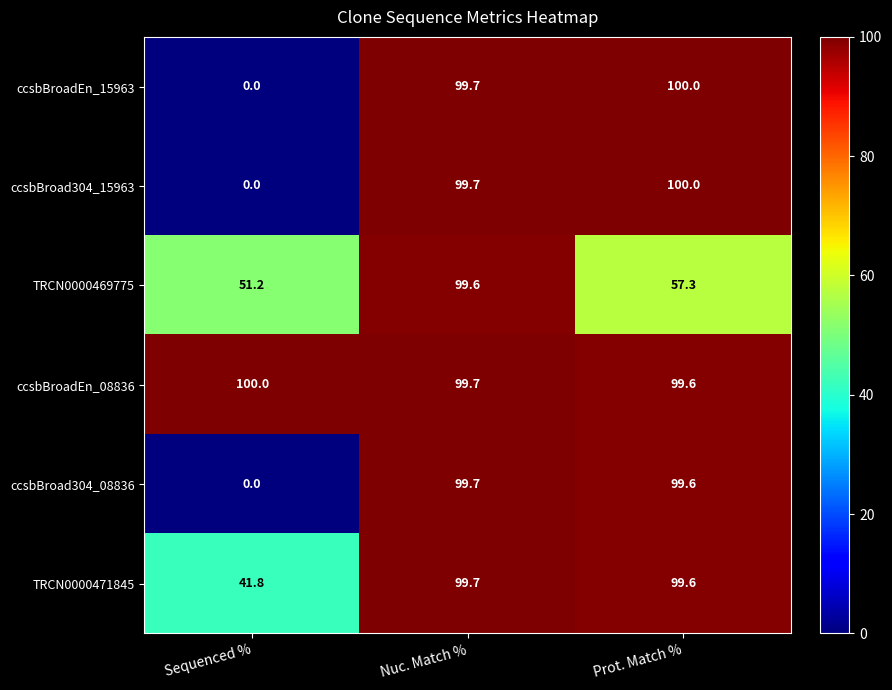

At which category is the sum across all series the highest?

Nuc. Match %